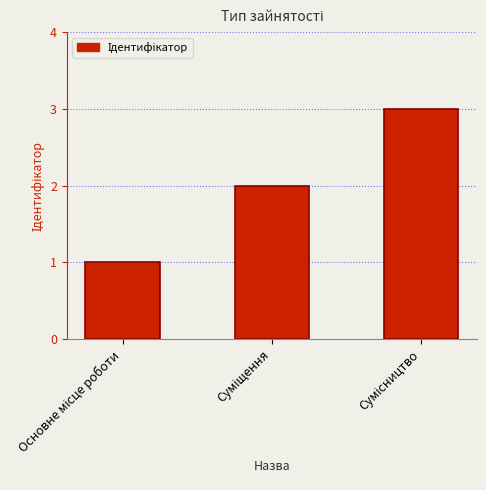

What is the maximum value shown in the chart?

3